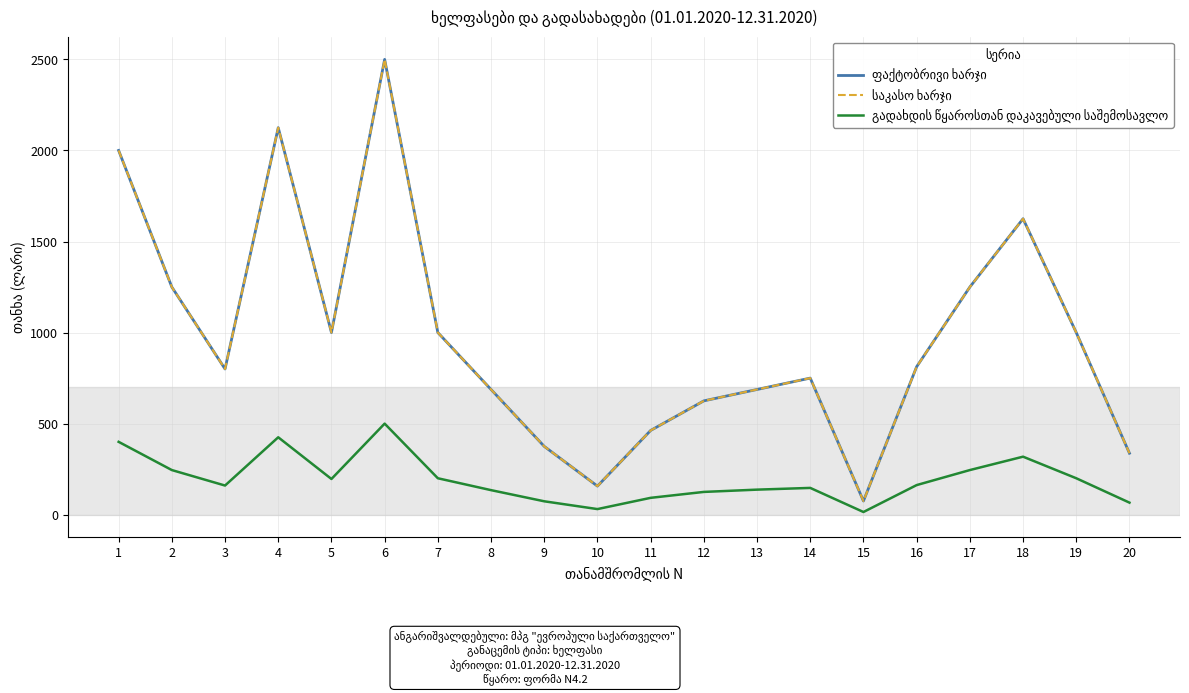

At which category does საკასო ხარჯი reach its first local valley?

3